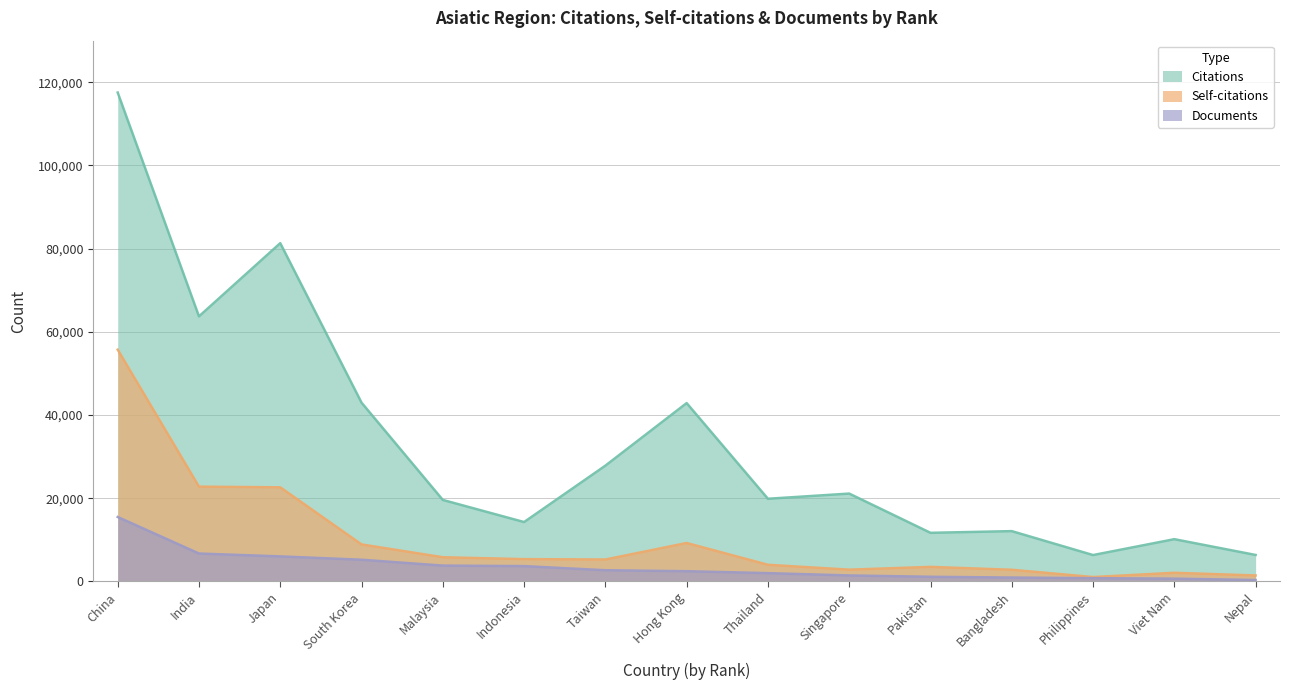

What is the total value across all series at Pakistan?

16235